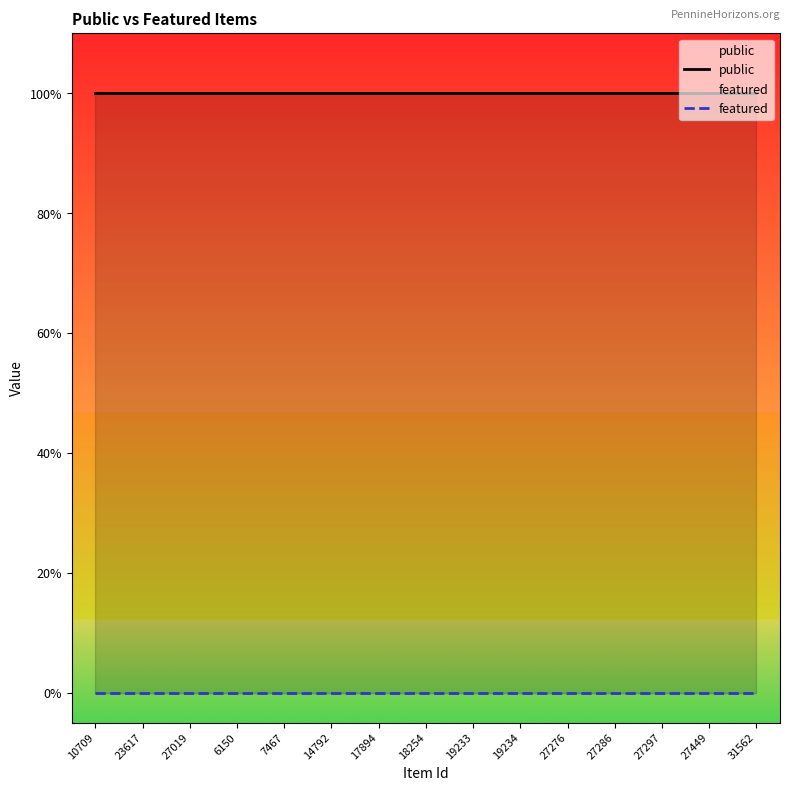

What is the label of the 1st point from the right?

31562